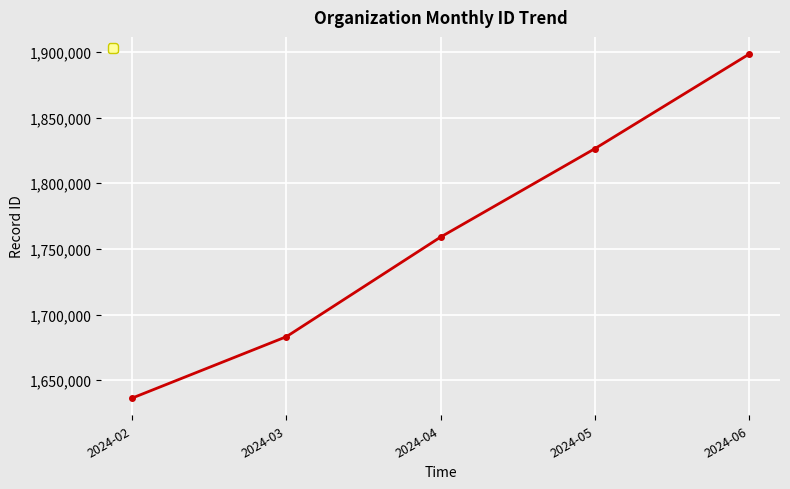

Is this an area chart (filled region under the line)?

No